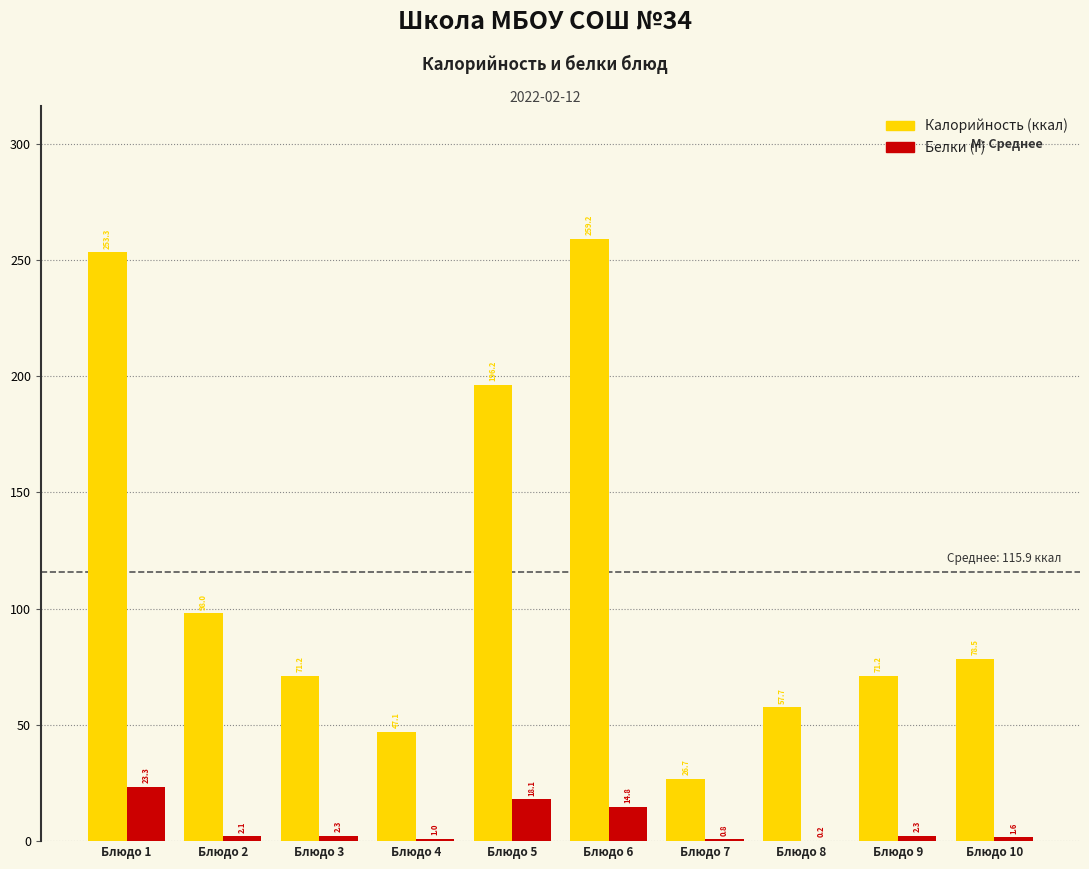

What is the maximum value shown in the chart?

259.2